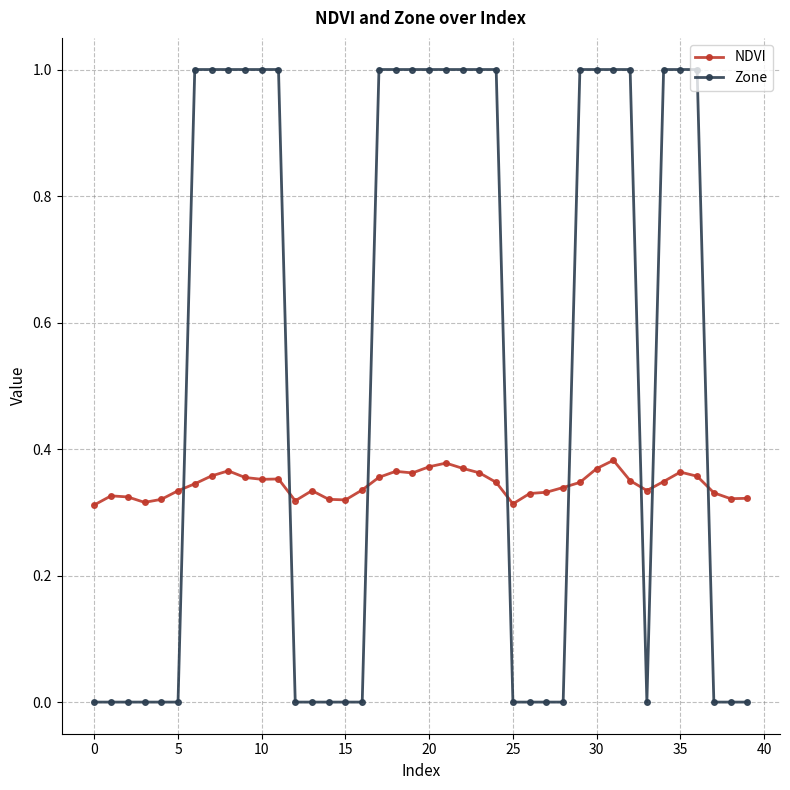

True or false: NDVI has more than 2 interior local peaks.

True